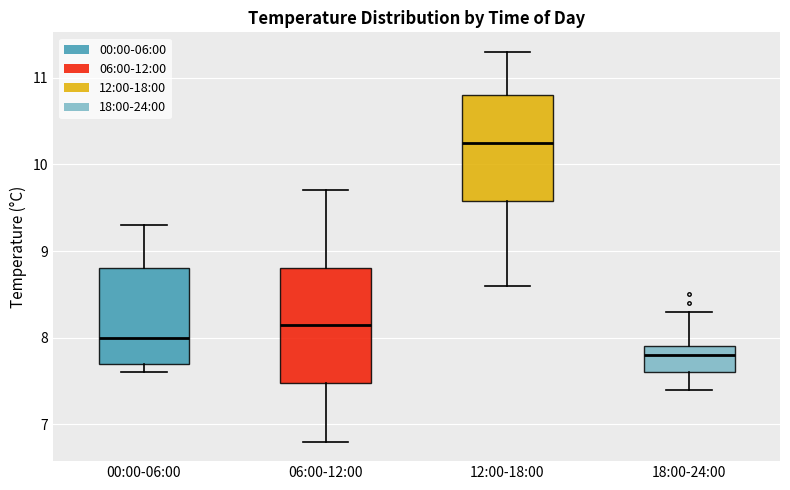

Reading left to right, transcribe this box plot: for each box, give where its median line is, the range the box spans, and where its two whiskers end, as read against the y-axis. The values are not printed on the chart, so give them approximately, as read against the axis.

00:00-06:00: median 8.0, box 7.7 to 8.8, whiskers 7.6 to 9.3
06:00-12:00: median 8.2, box 7.5 to 8.8, whiskers 6.8 to 9.7
12:00-18:00: median 10.3, box 9.6 to 10.8, whiskers 8.6 to 11.3
18:00-24:00: median 7.8, box 7.6 to 7.9, whiskers 7.4 to 8.3